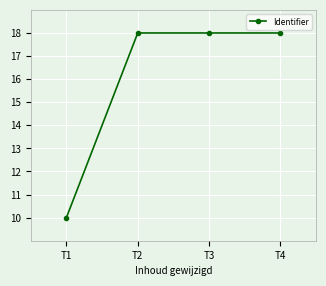

The chart shows a value of 18.0 at T2. True or false?

True